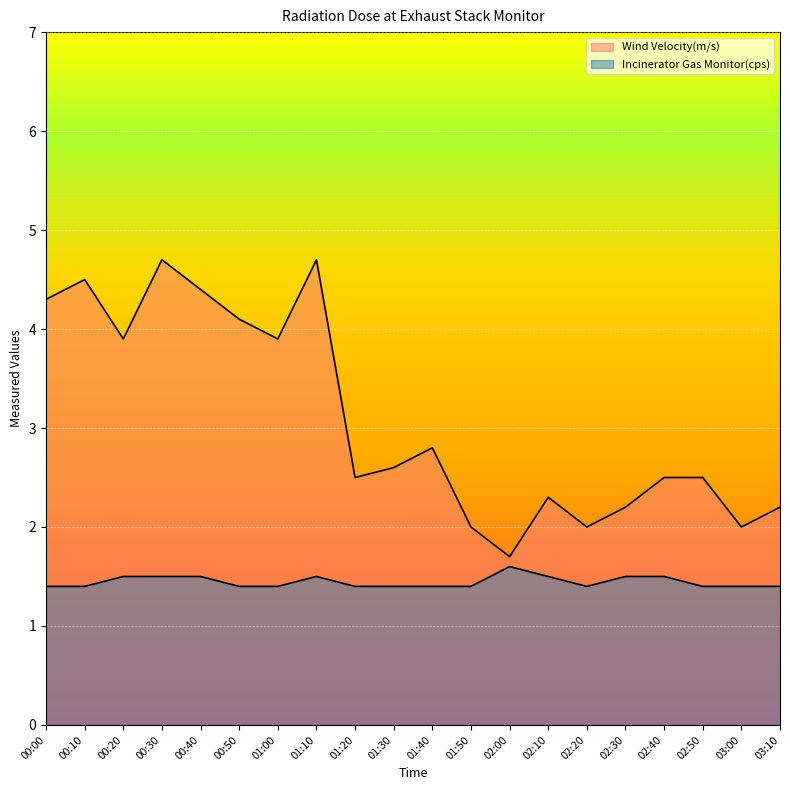

What is the maximum value for Incinerator Gas Monitor(cps)?

1.6